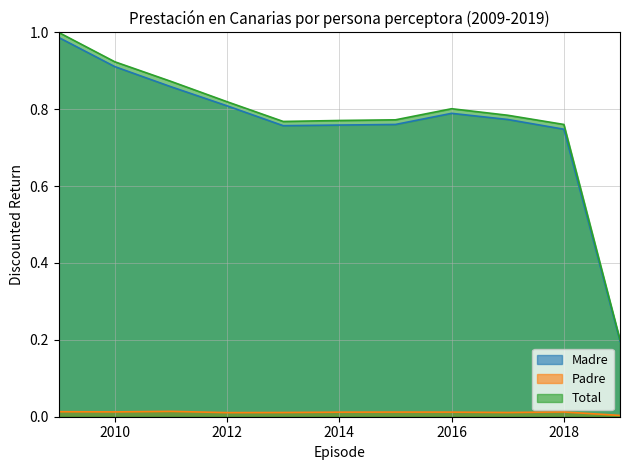

Which series has the largest range (max minus min)?

Total